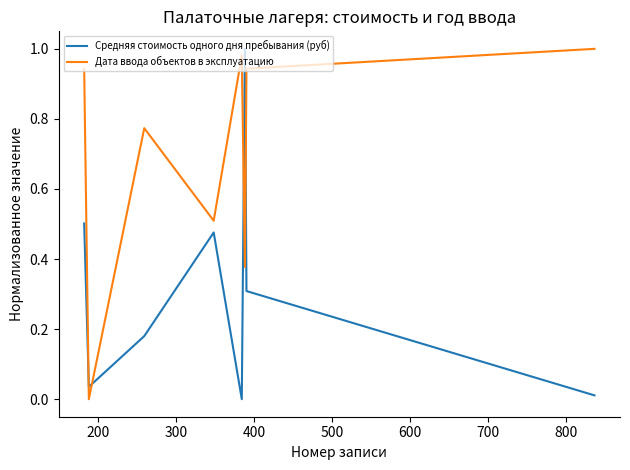

How many intersections are there between Средняя стоимость одного дня пребывания (руб) and Дата ввода объектов в эксплуатацию?

4